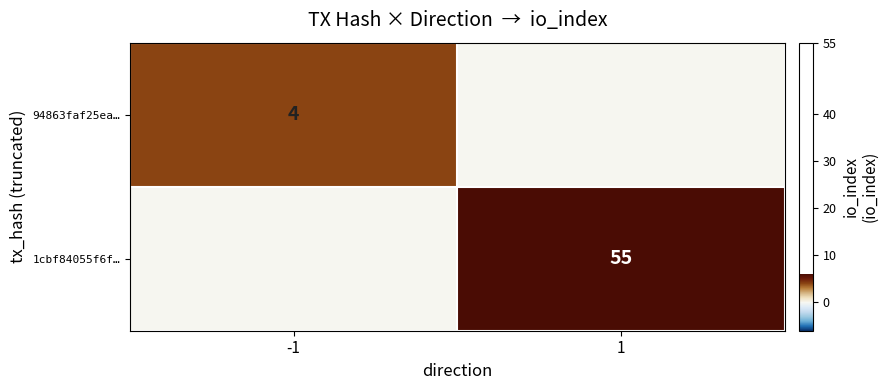

The value of 1cbf84055f6f… at 1 is 55. True or false?

True